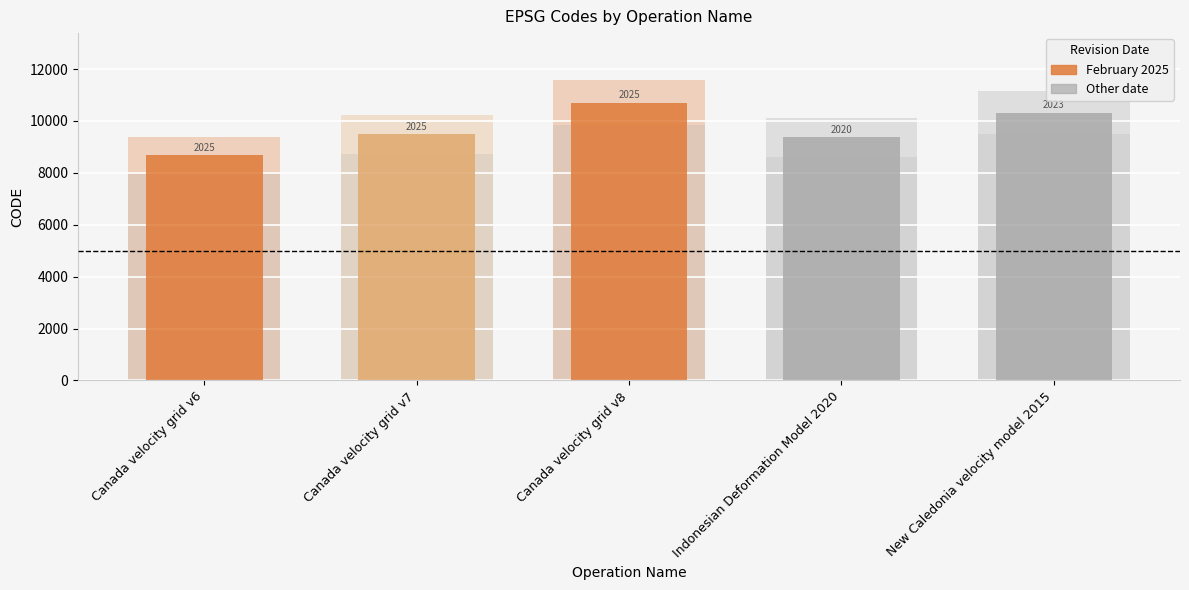

What is the difference between the maximum and minimum values?

2031